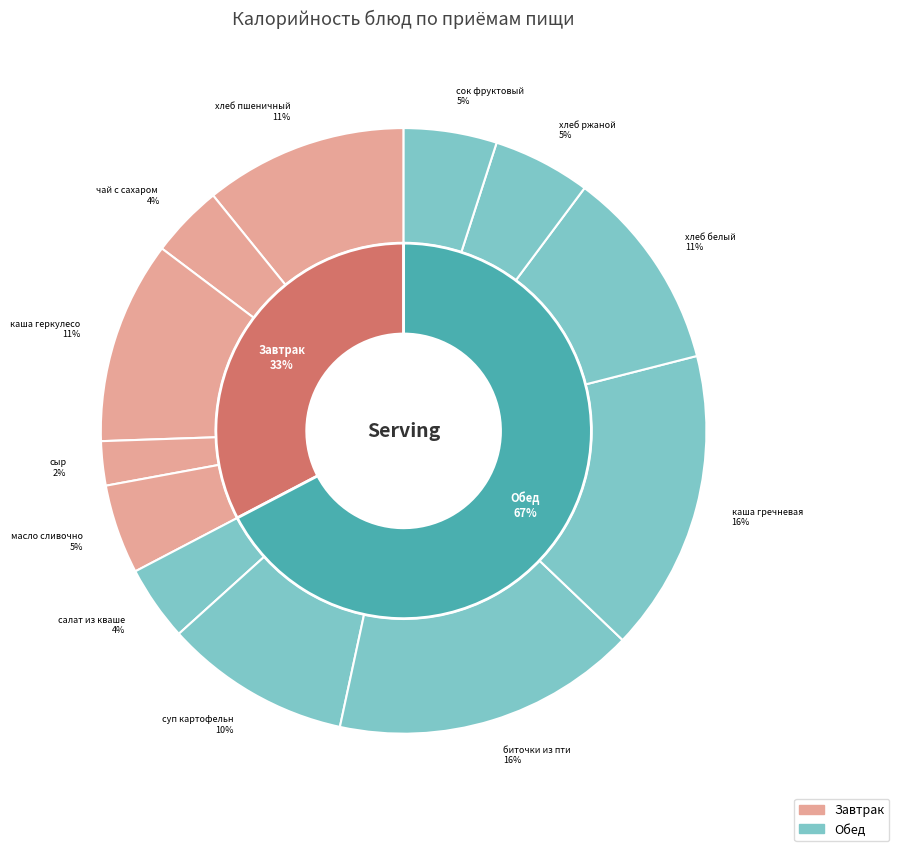

Rank the categories by value from lowest to highest.

сыр, чай с сахаром и лимоном, салат из квашенной капусты, масло сливочное, сок фруктовый, хлеб ржаной, суп картофельный с горохом, хлеб пшеничный, каша геркулесовая, хлеб белый, каша гречневая, биточки из птицы